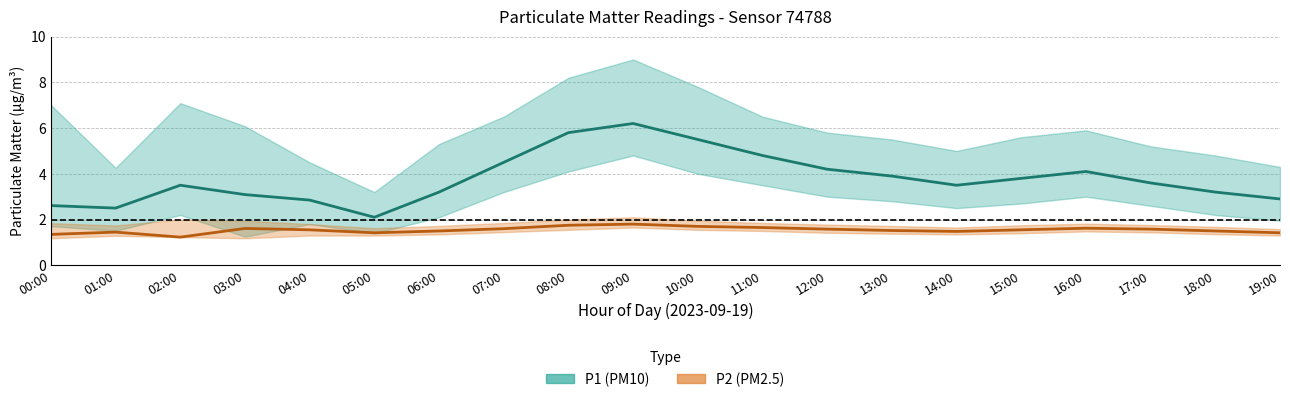

How many P2 (PM2.5) values are between 1 and 2?

20